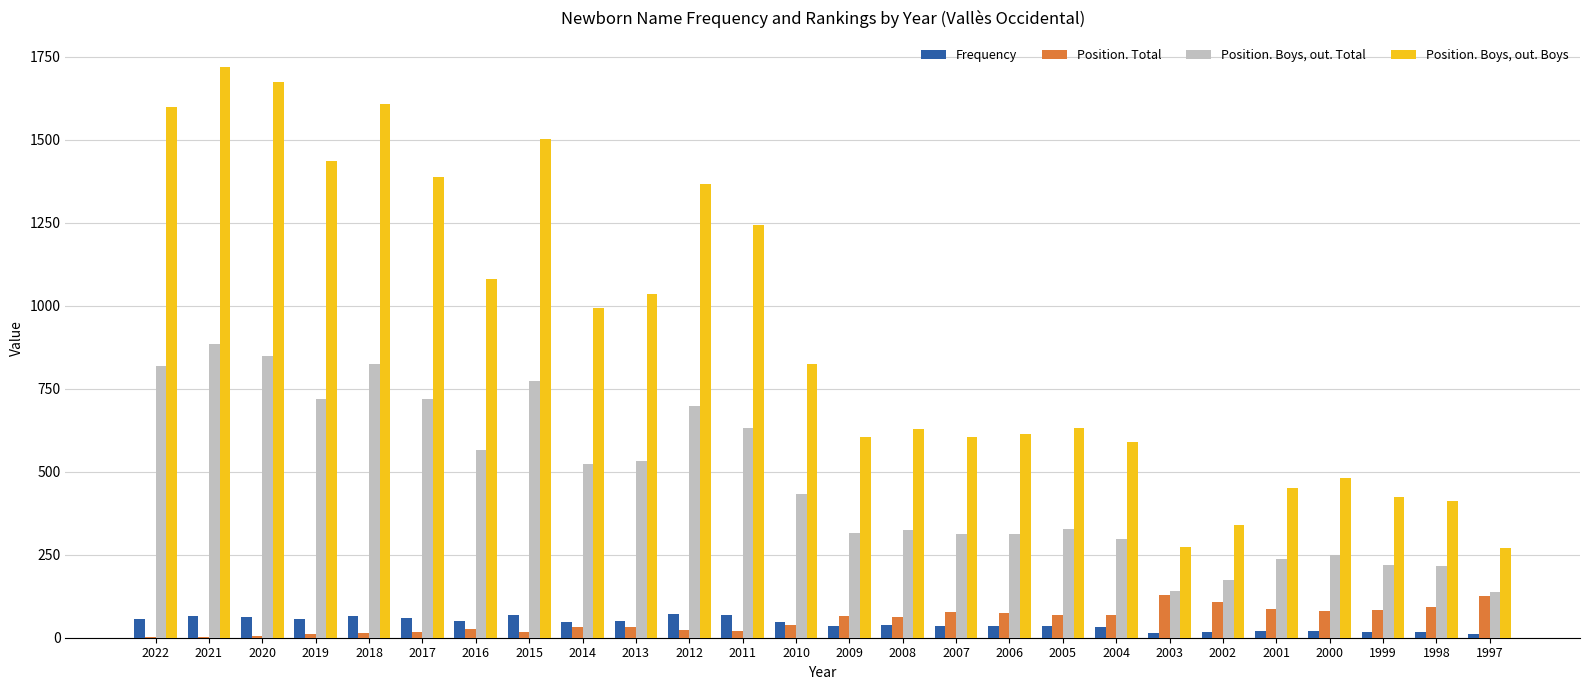

What is the maximum value shown in the chart?

1720